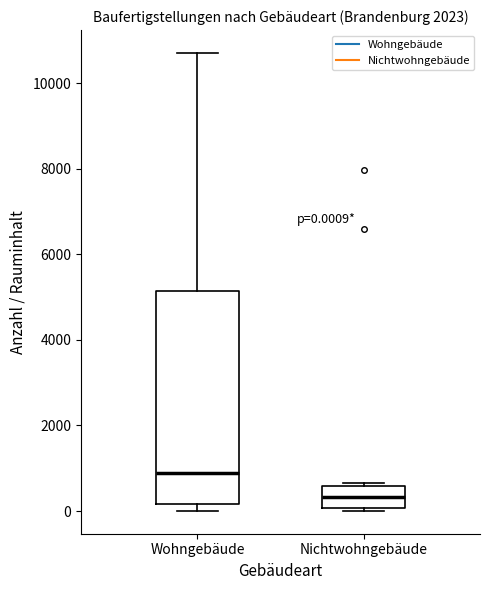

Comparing the boxes themselves (not the whiskers), which one is the tallest?

Wohngebäude